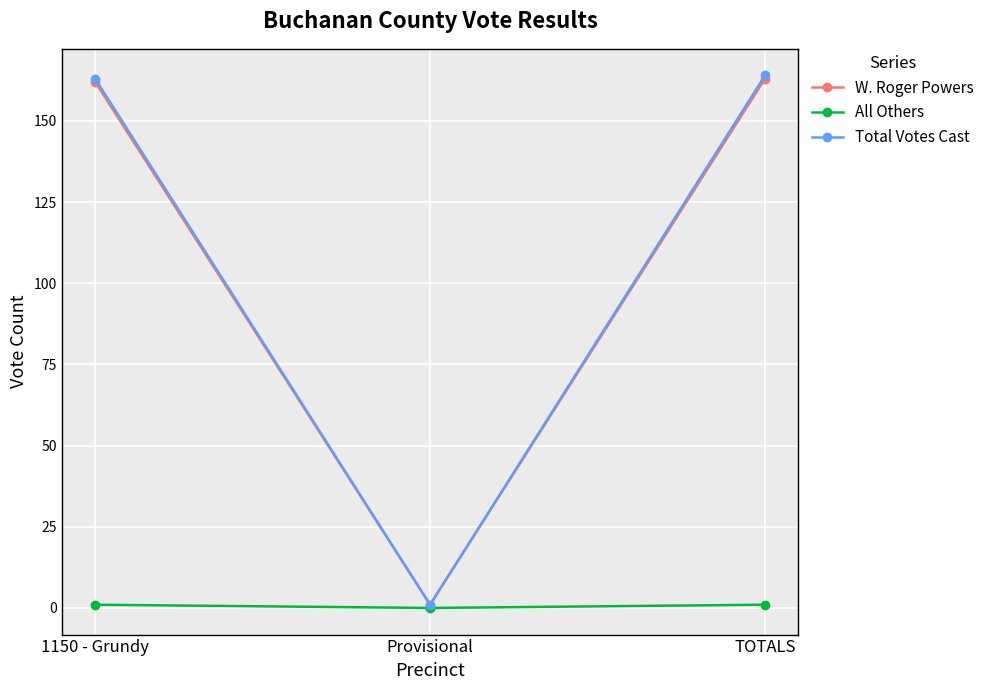

How many lines are shown in the chart?

3